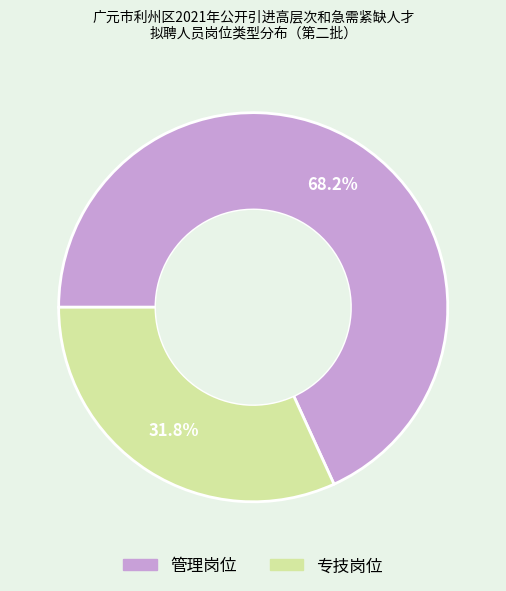

Count the number of slices in the pie.

2